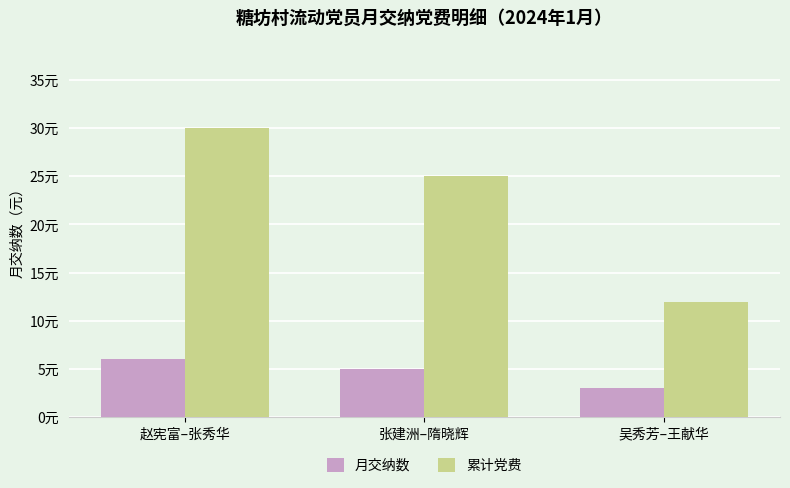

At which label does 累计党费 first exceed 25?

赵宪富–张秀华